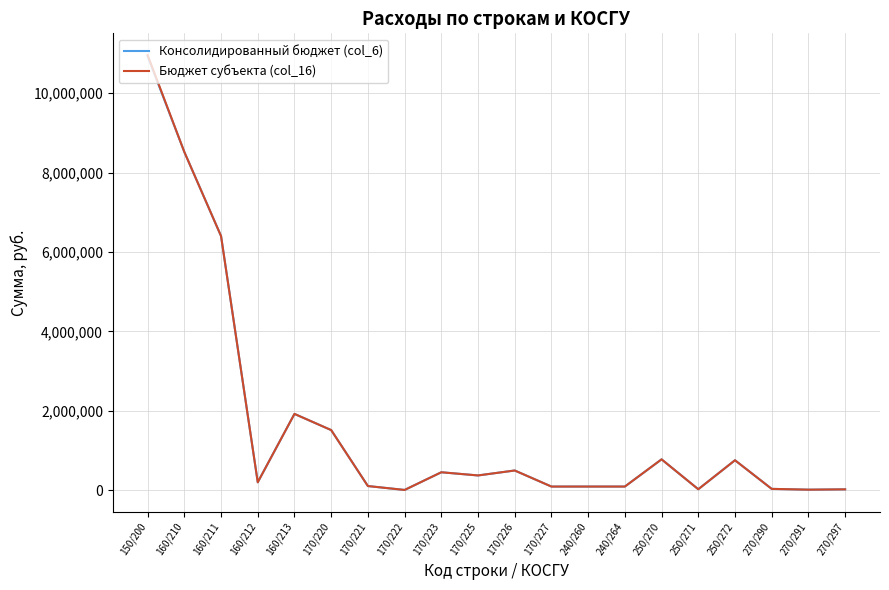

At how many categories does at least one series exceed 2953344?

3